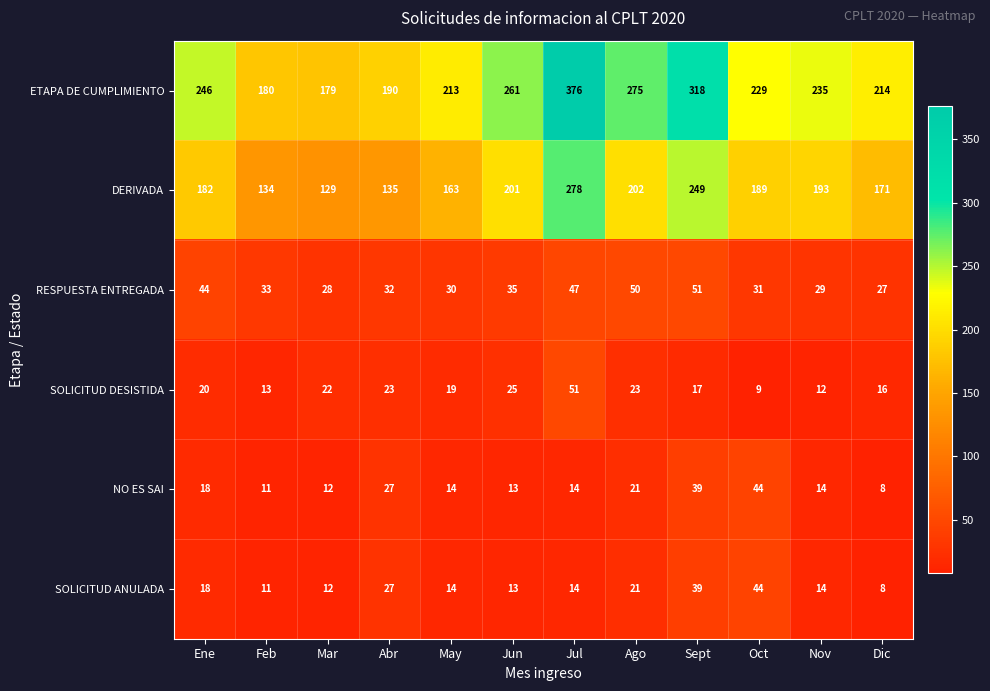

Which series has the largest total across all categories?

ETAPA DE CUMPLIMIENTO